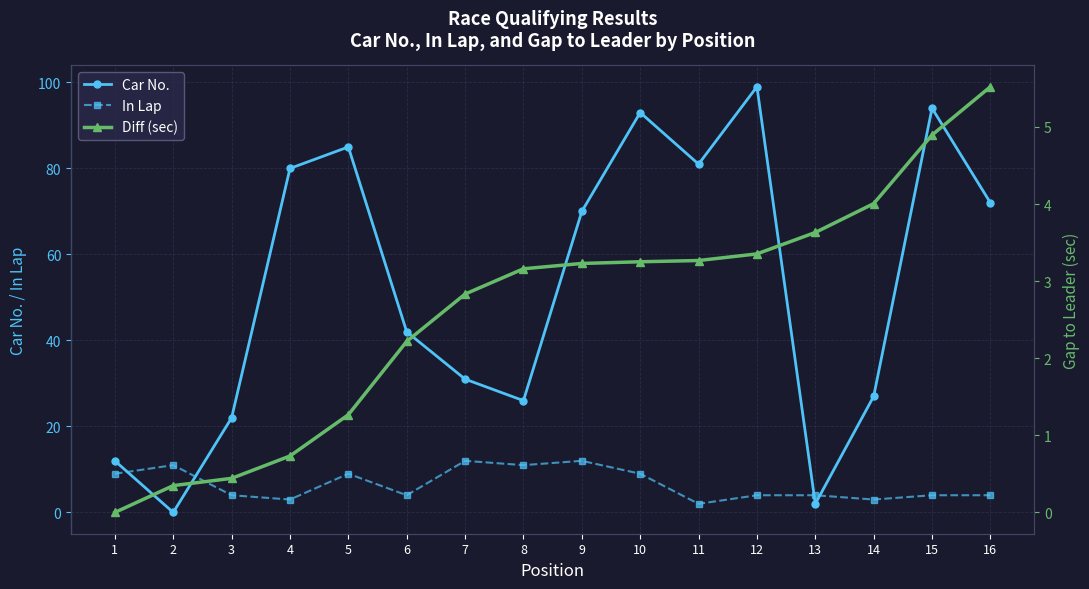

What is the highest value of the In Lap series?

12